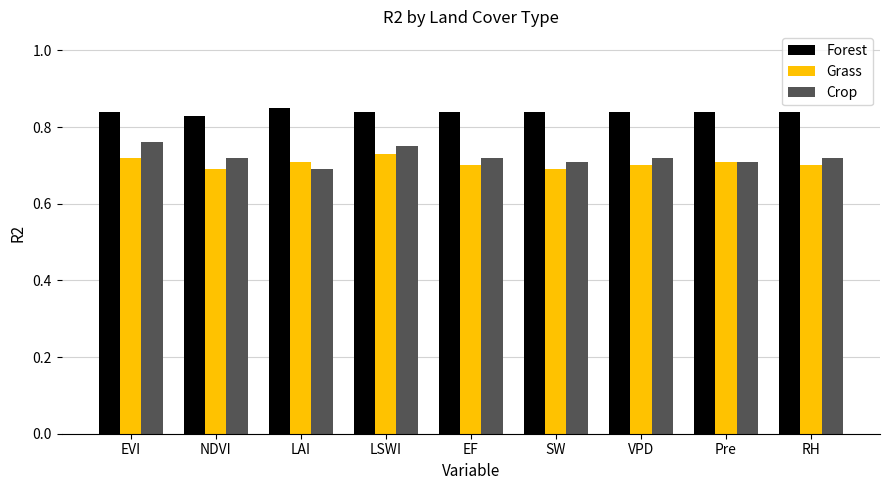

What is the sum of the Forest values at SW and RH?

1.7